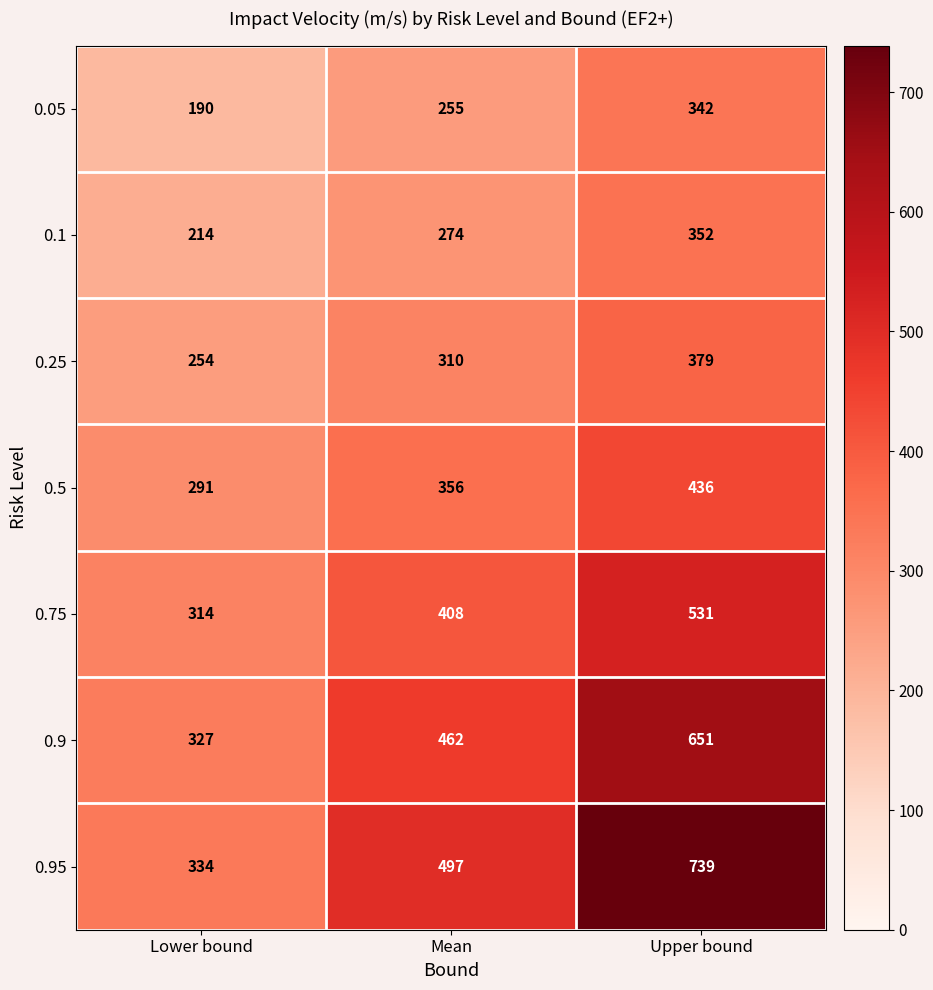

What is the sum of the 0.5 values at Upper bound and Mean?

792